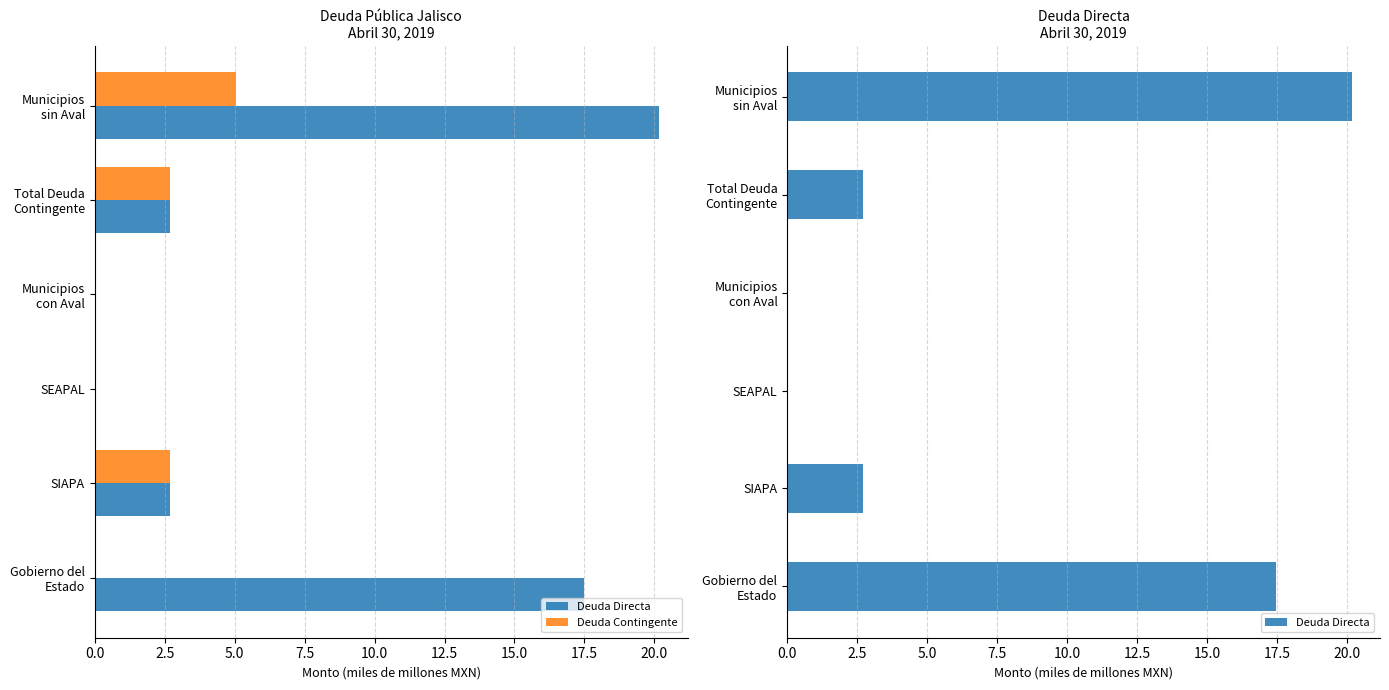

What position from the left is SIAPA?

2